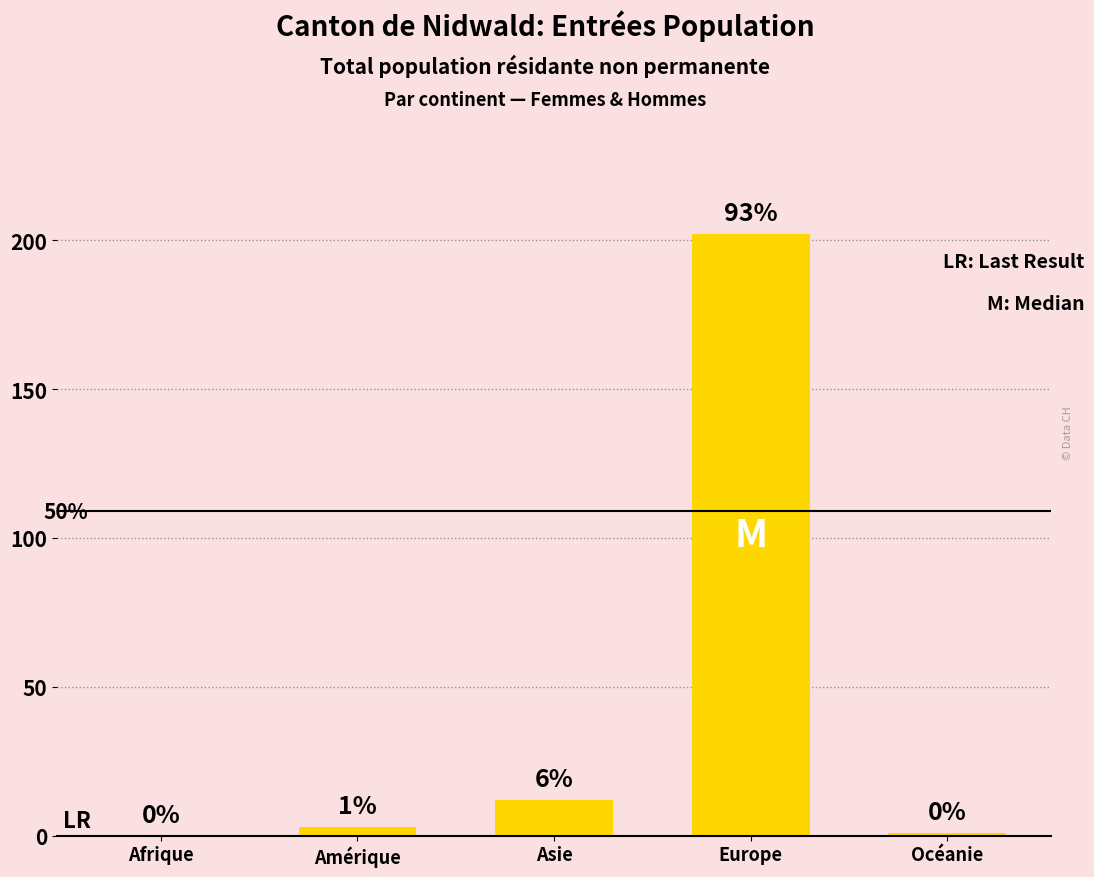

At which category does the chart reach its peak across all series?

Europe